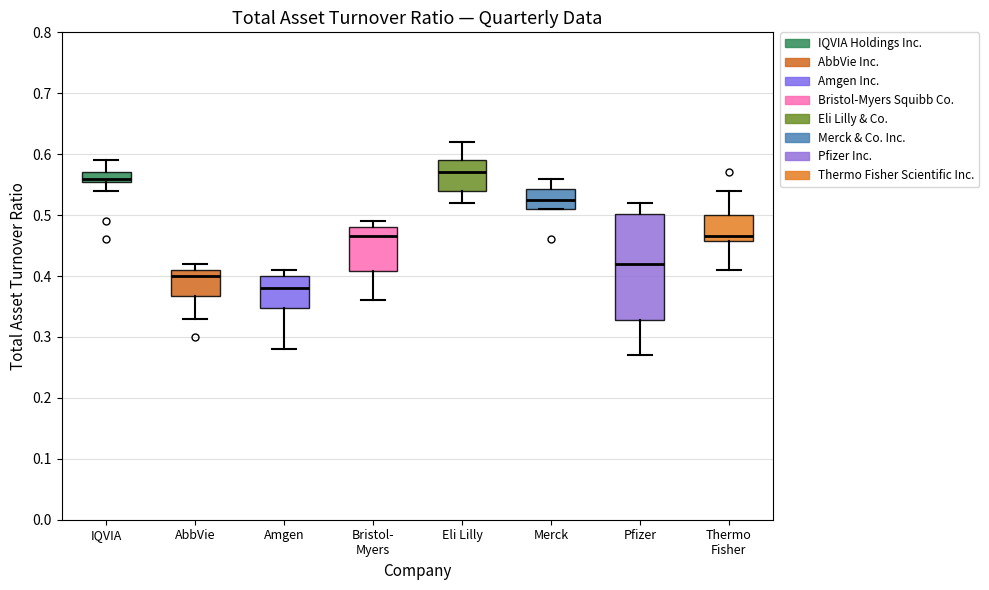

Which box's median line is the highest?

Eli Lilly